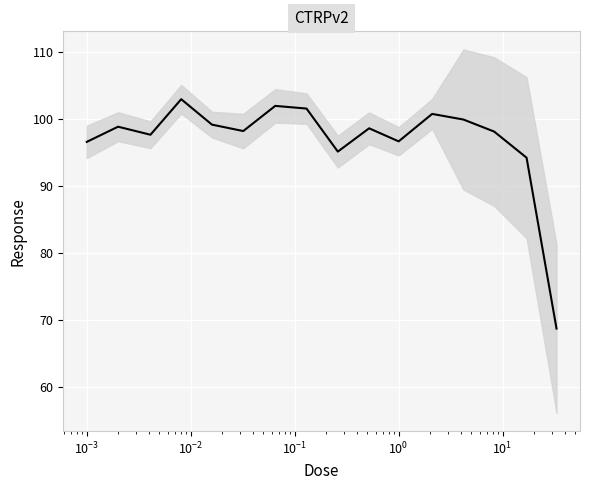

Which category has the highest value across all series?

$\mathdefault{10^{-2}}$